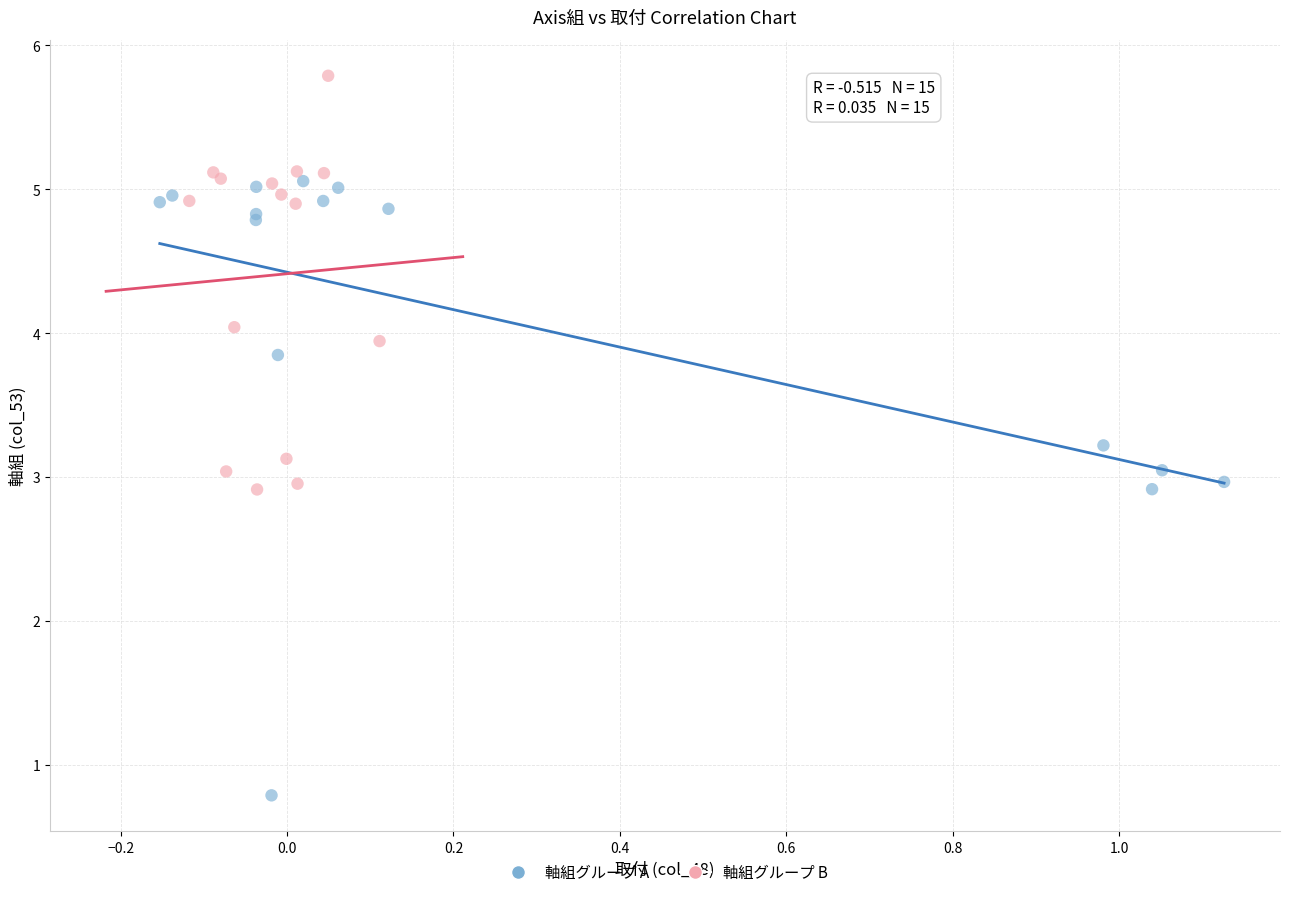

Which series has the largest Y range (max minus min)?

軸組グループ A